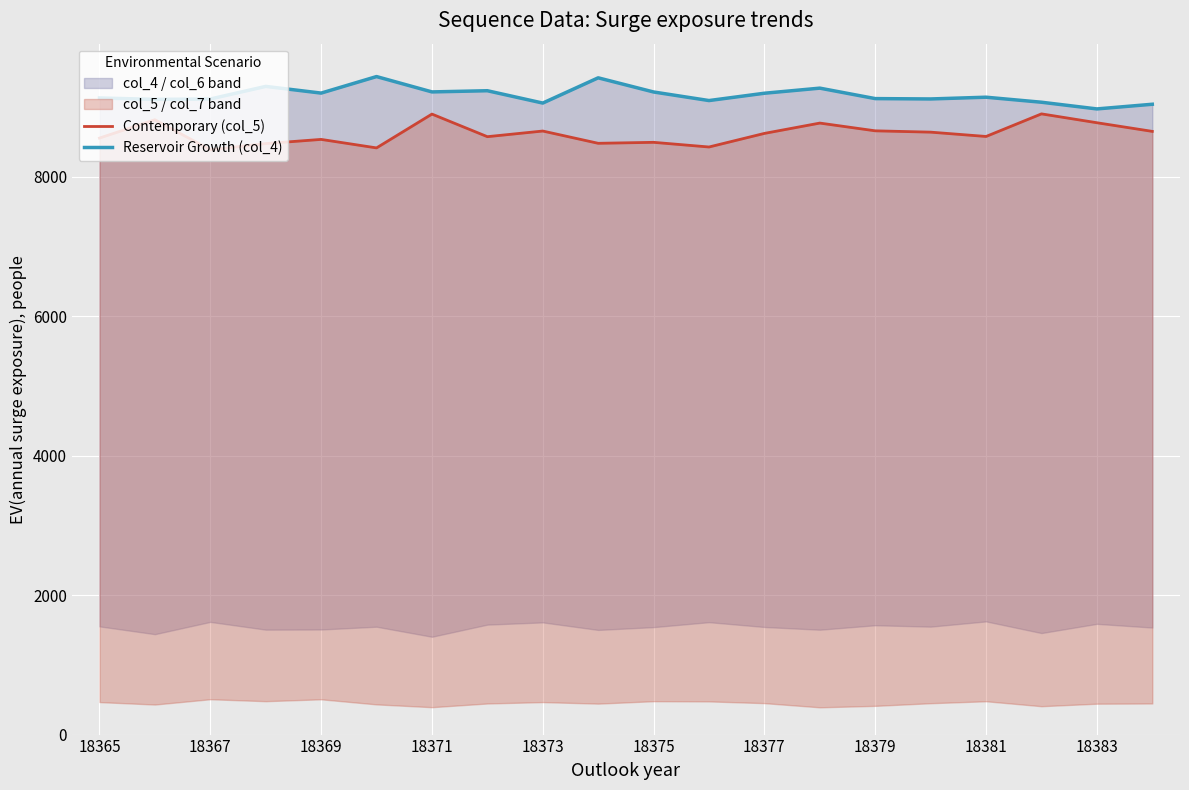

What is the average value of the Reservoir Growth (col_4) series?

9172